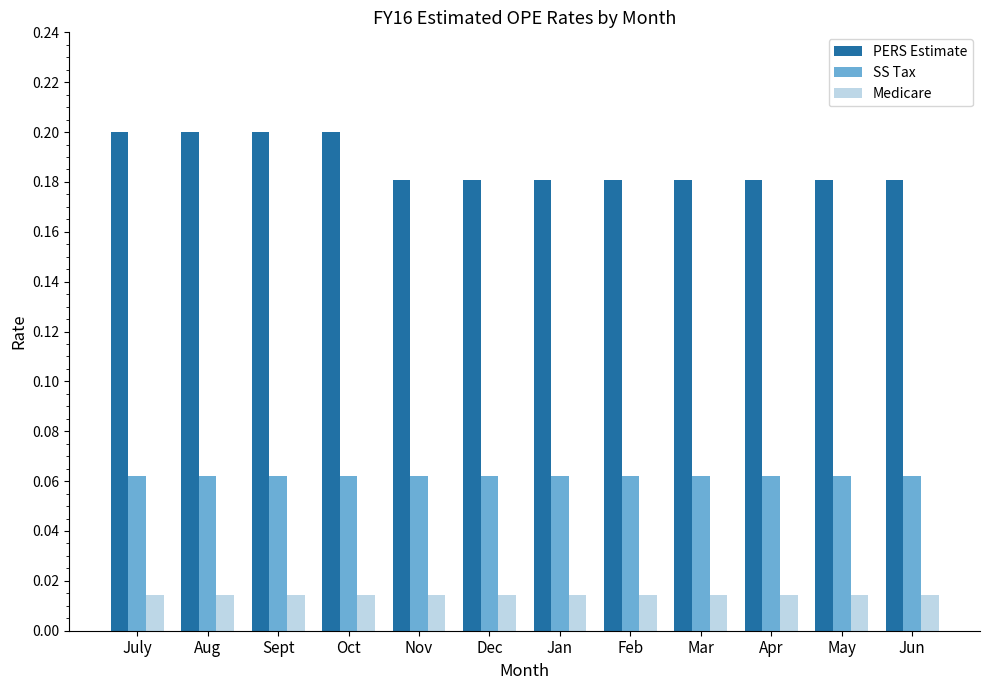

How many bars are there in total?

36